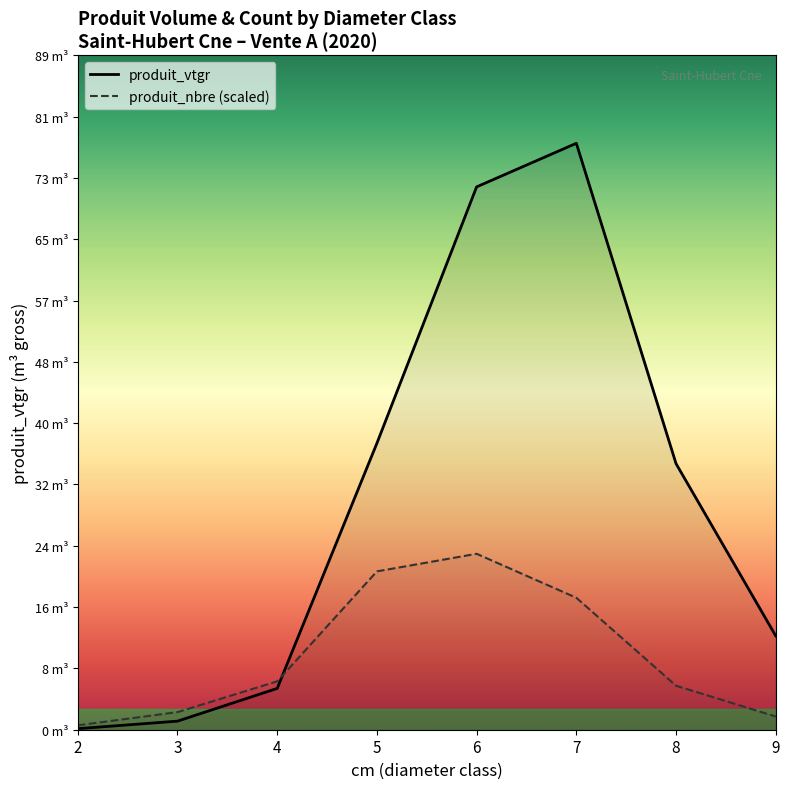

Which category has the highest value across all series?

7